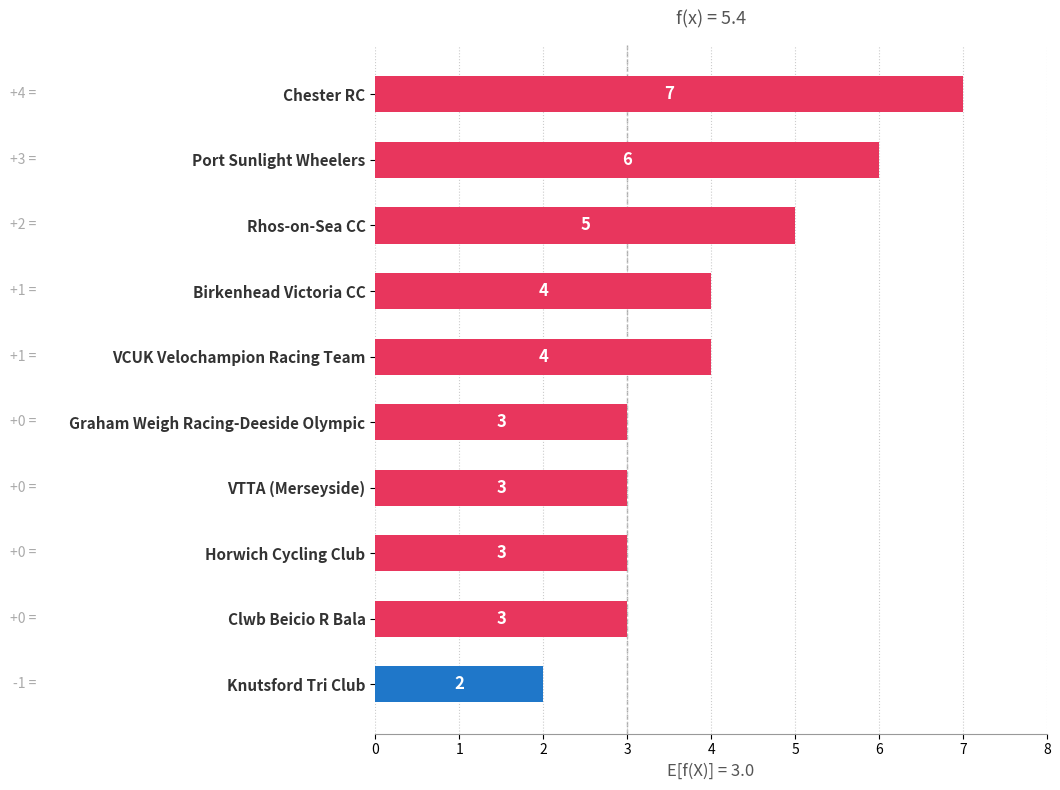

How many data points are less than 4?

5